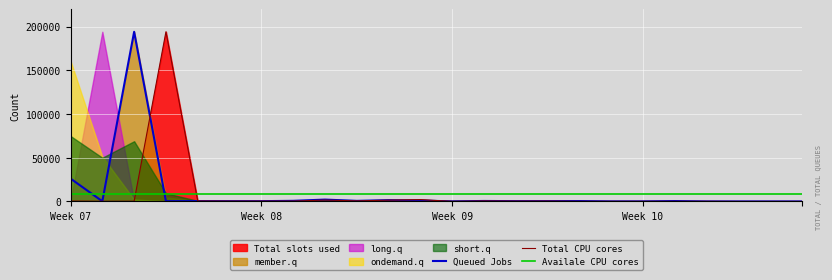

What is the maximum value for Total CPU cores?

194104